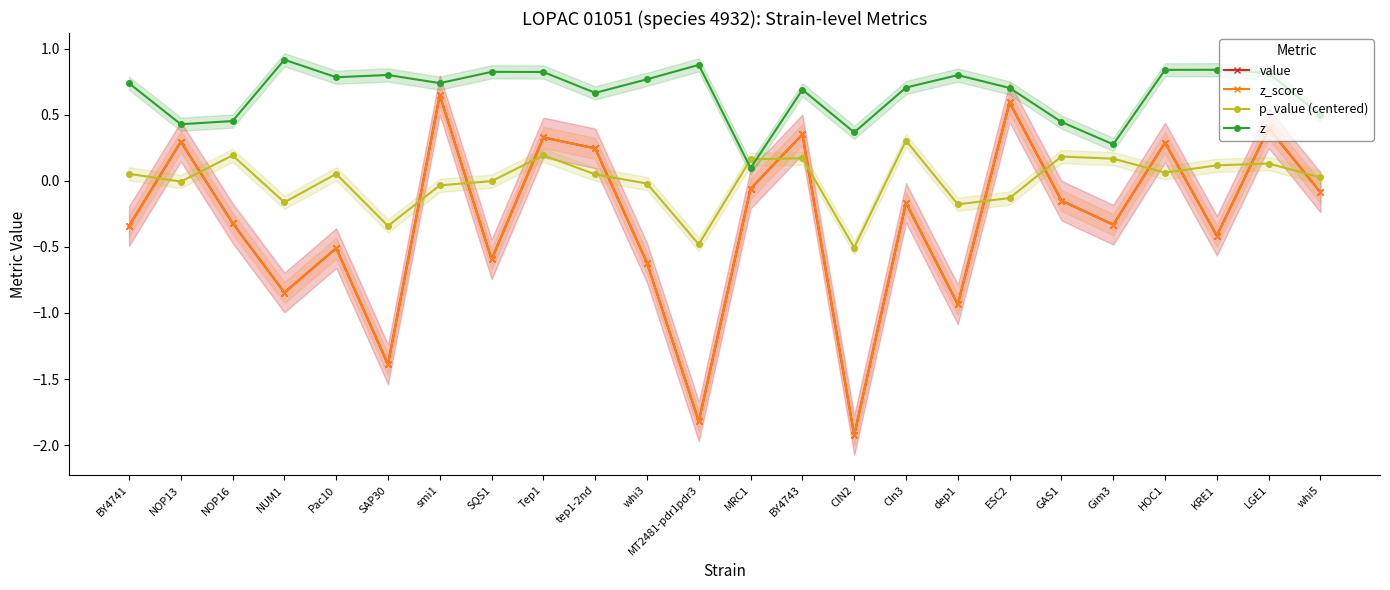

Which series has the largest total across all categories?

z